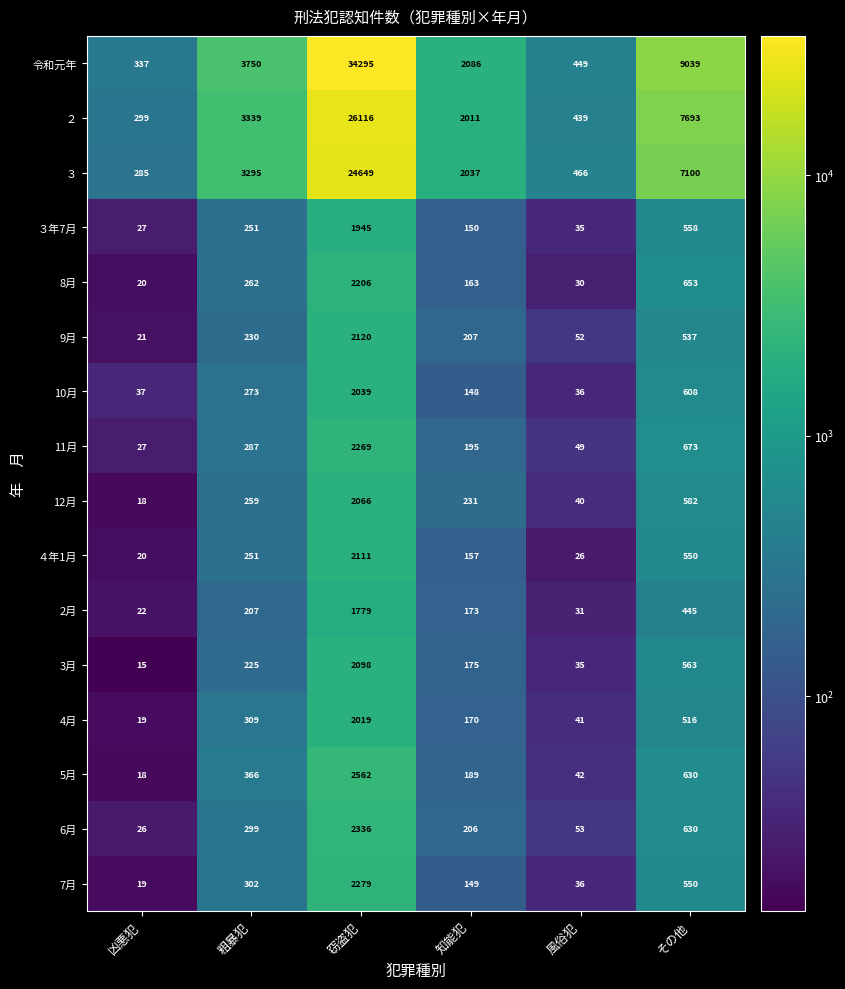

Which label corresponds to the largest value in the chart?

窃盗犯